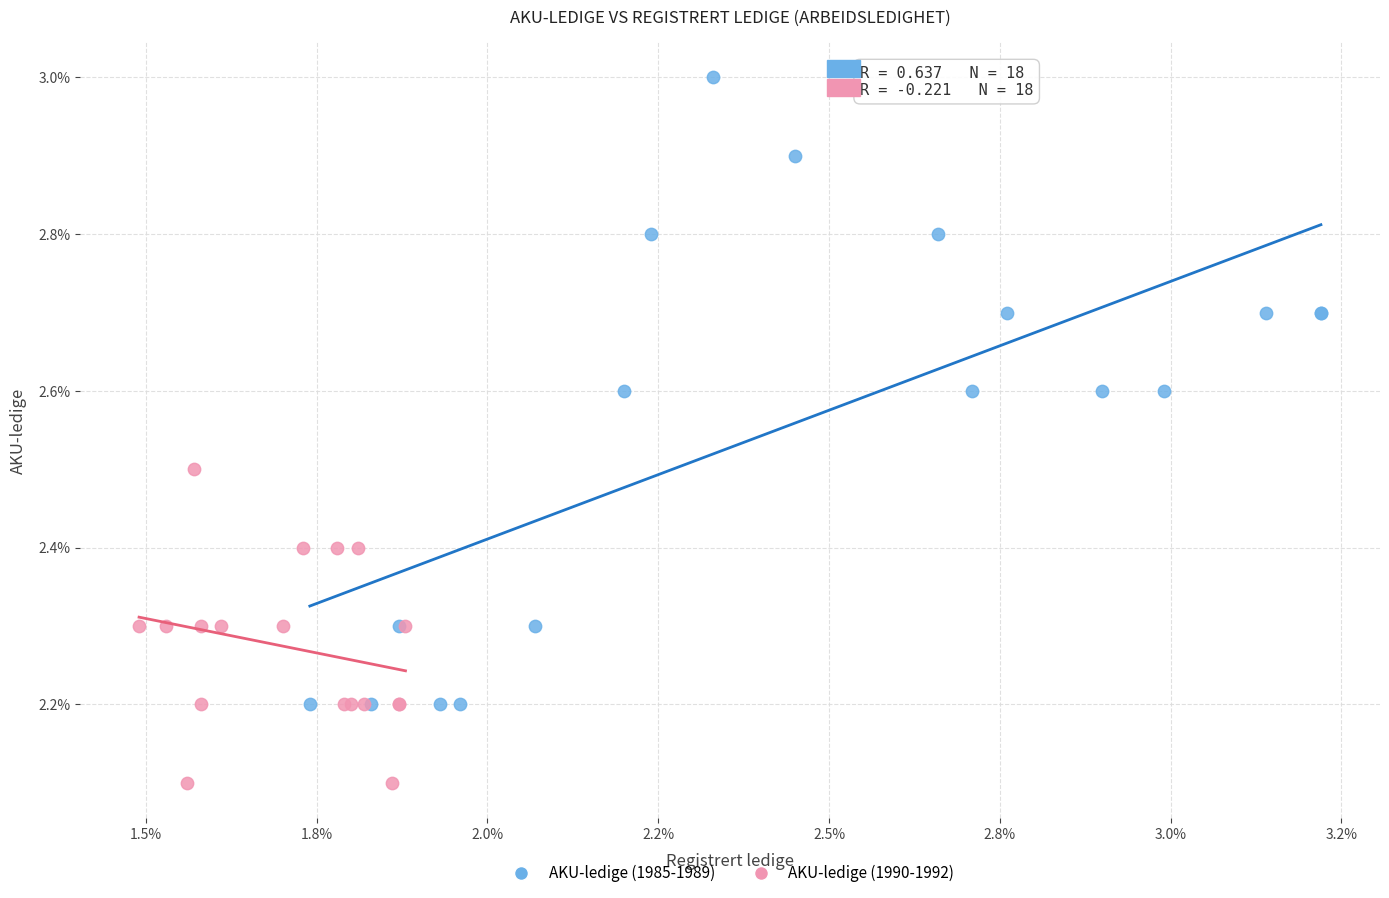

Which series reaches the minimum Y coordinate?

AKU-ledige (1990-1992)